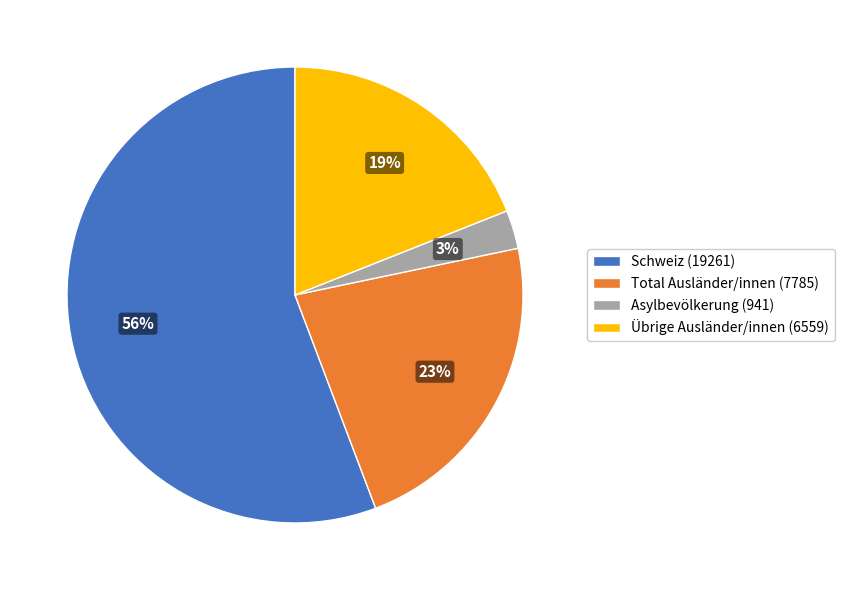

Between Übrige Ausländer/innen (6559) and Asylbevölkerung (941), which is larger?

Übrige Ausländer/innen (6559)